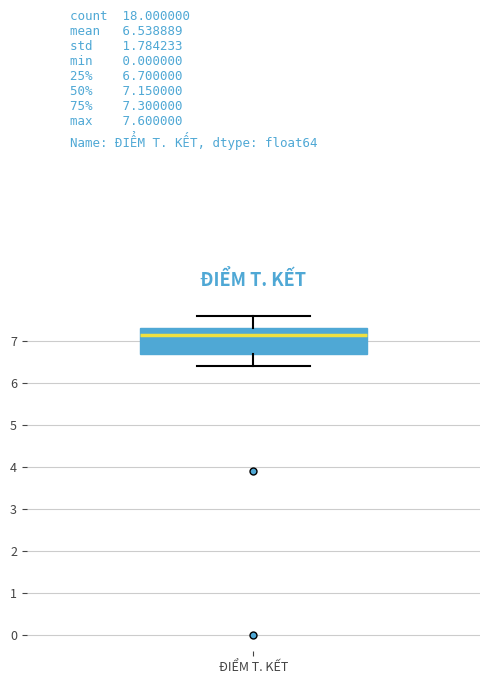

Read this box plot against the y-axis: the position of the median line, the range covered by the box, and the ends of both whiskers. The values are not printed on the chart, so give them approximately, as read against the axis.

median 7.2, box 6.7 to 7.3, whiskers 6.4 to 7.6